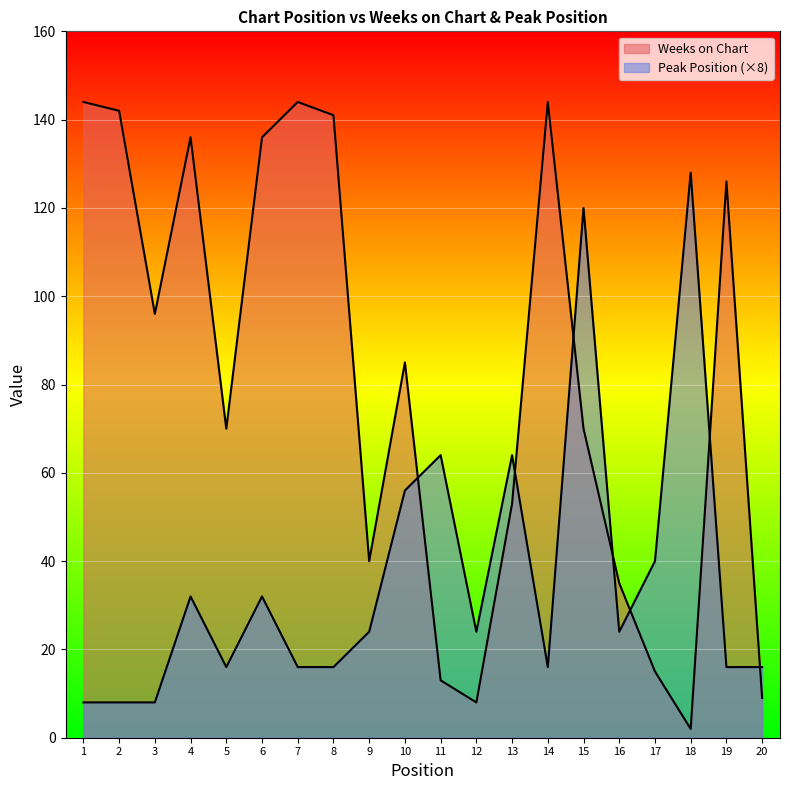

The value of Weeks on Chart at 8 is 141. True or false?

True